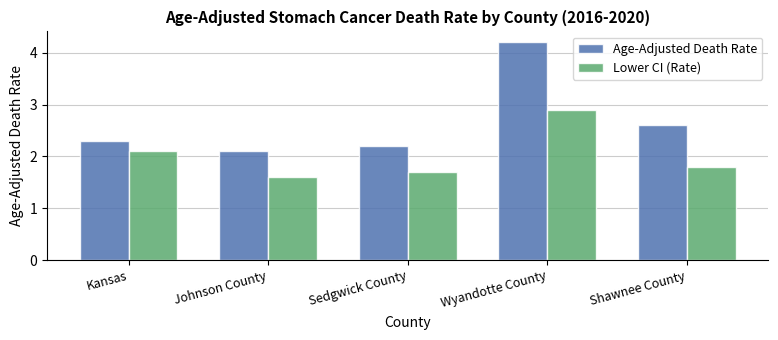

The Lower CI (Rate) series shows 1.8 at Shawnee County. True or false?

True